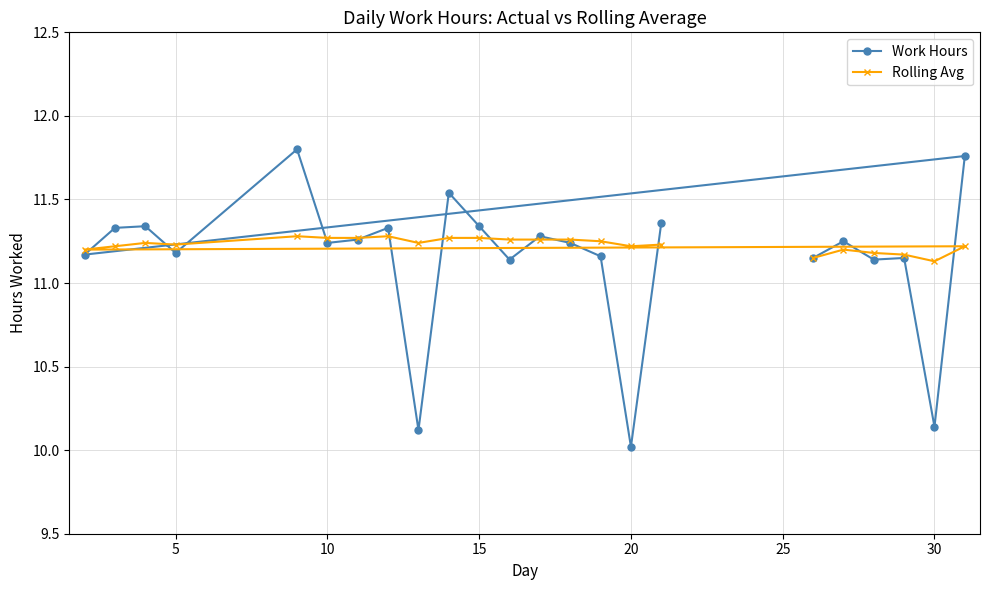

At 10, list the series in order from smallest to largest.

Work Hours, Rolling Avg